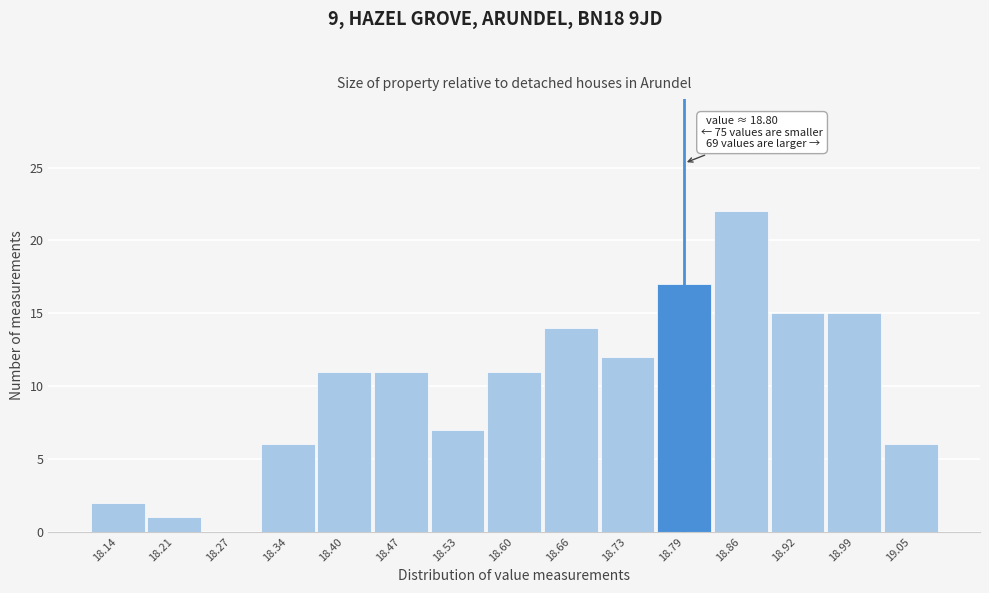

Reading right to left, transcribe all the data shown in this chart.

19.05=6	18.99=15	18.92=15	18.86=22	18.79=17	18.73=12	18.66=14	18.60=11	18.53=7	18.47=11	18.40=11	18.34=6	18.27=0	18.21=1	18.14=2